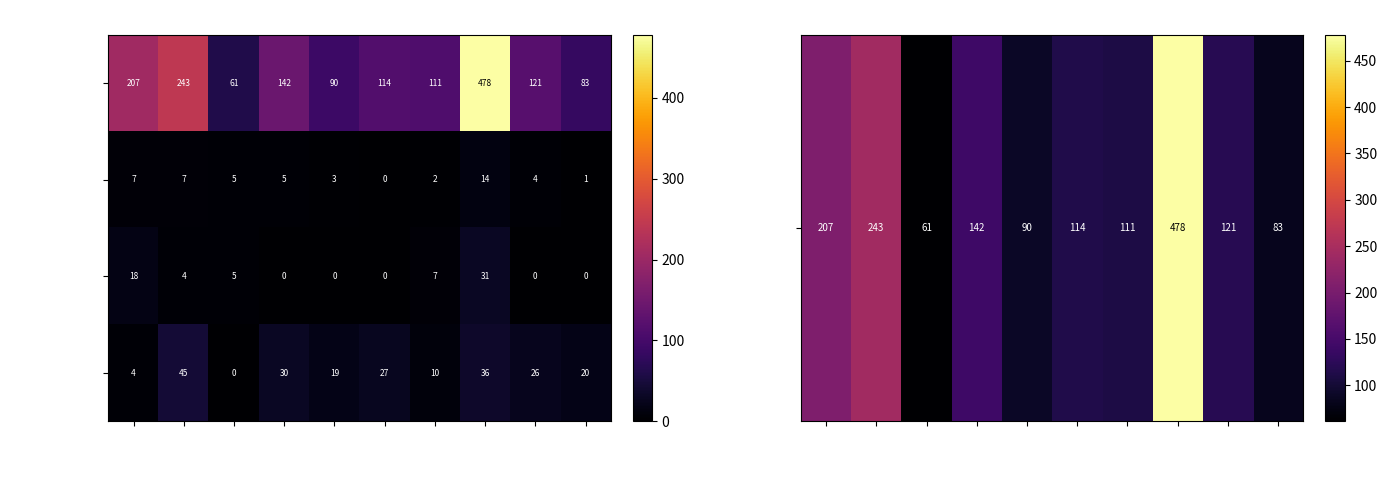

What is the highest value of the Жиры series?

31